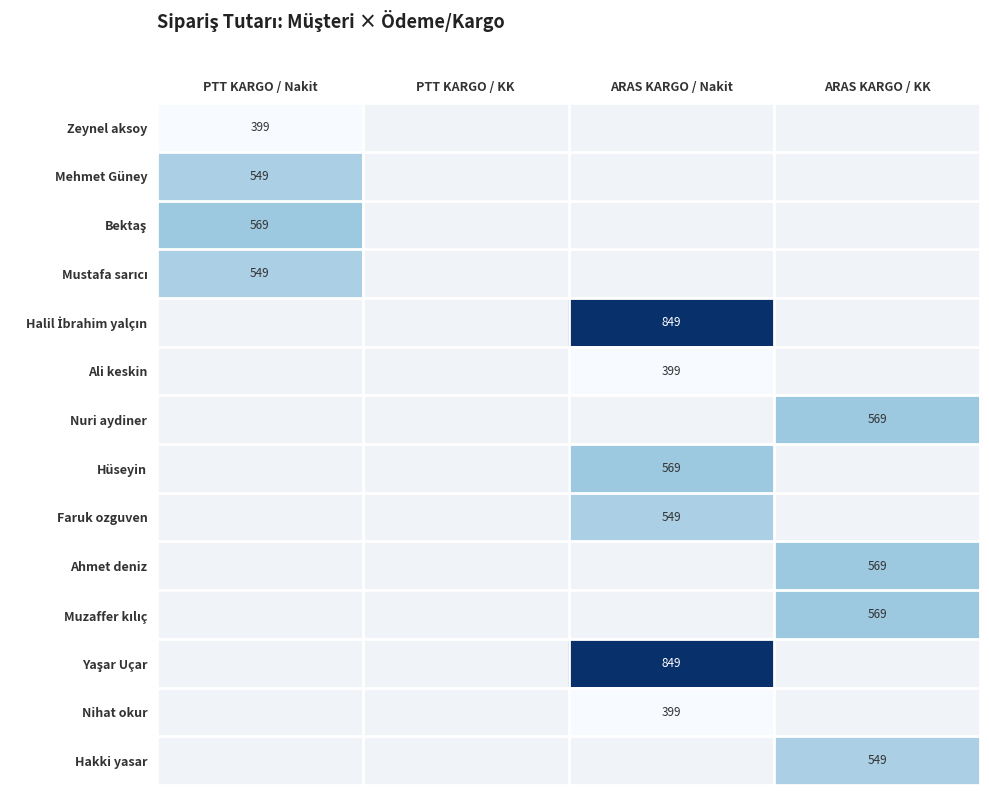

True or false: Hüseyin has a value of 969 at ARAS KARGO / Nakit.

False